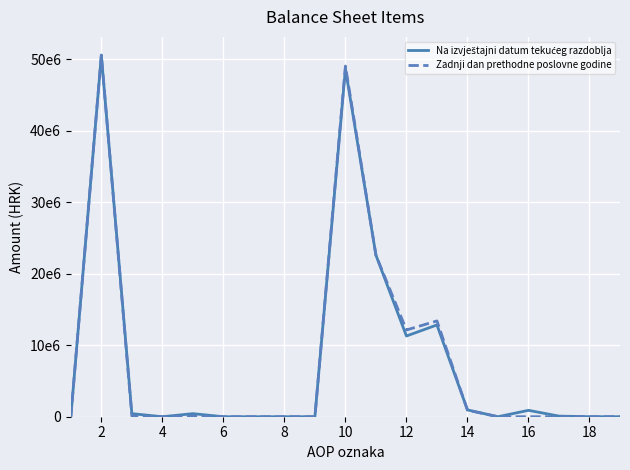

What is the average value of the Zadnji dan prethodne poslovne godine series?

7842318